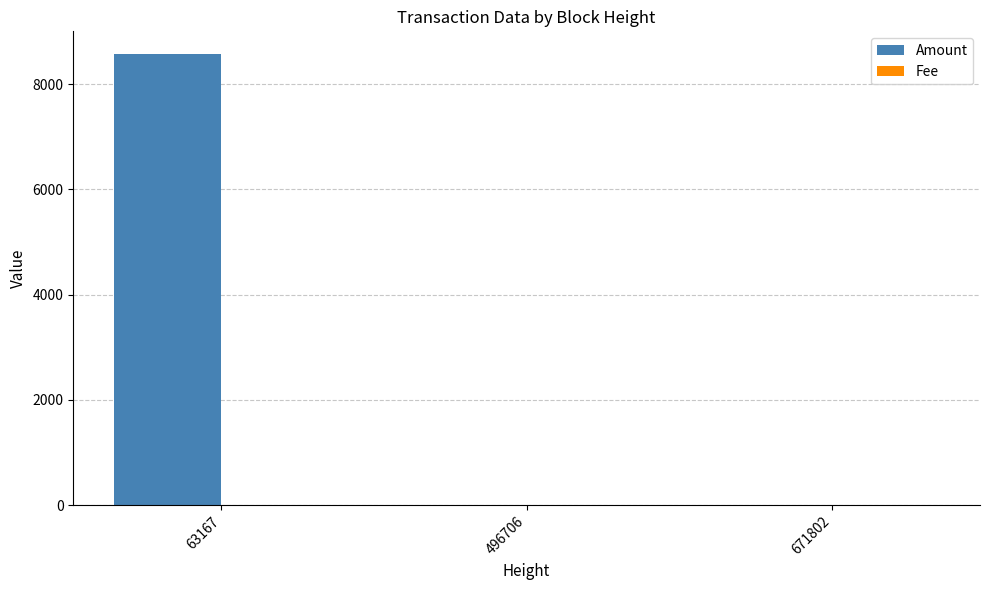

The value of Amount at 496706 is 2704.1. True or false?

False